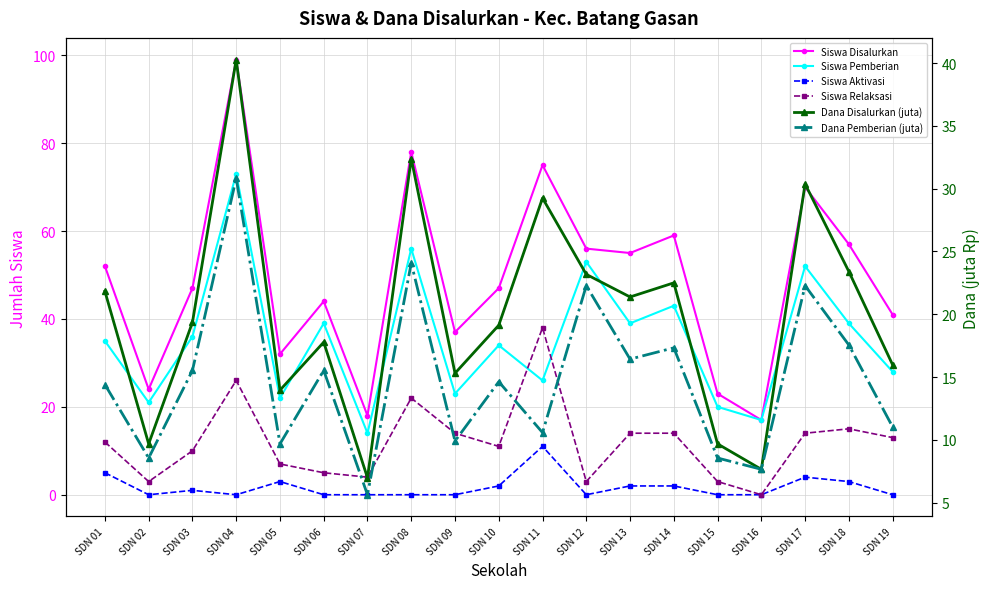

Reading left to right, transcribe all the data shown in this chart.

Siswa Disalurkan: 52.0	24.0	47.0	99.0	32.0	44.0	18.0	78.0	37.0	47.0	75.0	56.0	55.0	59.0	23.0	17.0	70.0	57.0	41.0
Siswa Pemberian: 35.0	21.0	36.0	73.0	22.0	39.0	14.0	56.0	23.0	34.0	26.0	53.0	39.0	43.0	20.0	17.0	52.0	39.0	28.0
Siswa Aktivasi: 5.0	0.0	1.0	0.0	3.0	0.0	0.0	0.0	0.0	2.0	11.0	0.0	2.0	2.0	0.0	0.0	4.0	3.0	0.0
Siswa Relaksasi: 12.0	3.0	10.0	26.0	7.0	5.0	4.0	22.0	14.0	11.0	38.0	3.0	14.0	14.0	3.0	0.0	14.0	15.0	13.0
Dana Disalurkan (juta): 21.8	9.7	19.4	40.3	13.9	17.8	7.0	32.4	15.3	19.1	29.2	23.2	21.4	22.5	9.7	7.7	30.4	23.4	16.0
Dana Pemberian (juta): 14.4	8.6	15.5	30.8	9.7	15.5	5.6	24.1	9.9	14.6	10.6	22.3	16.4	17.3	8.6	7.7	22.3	17.6	11.0